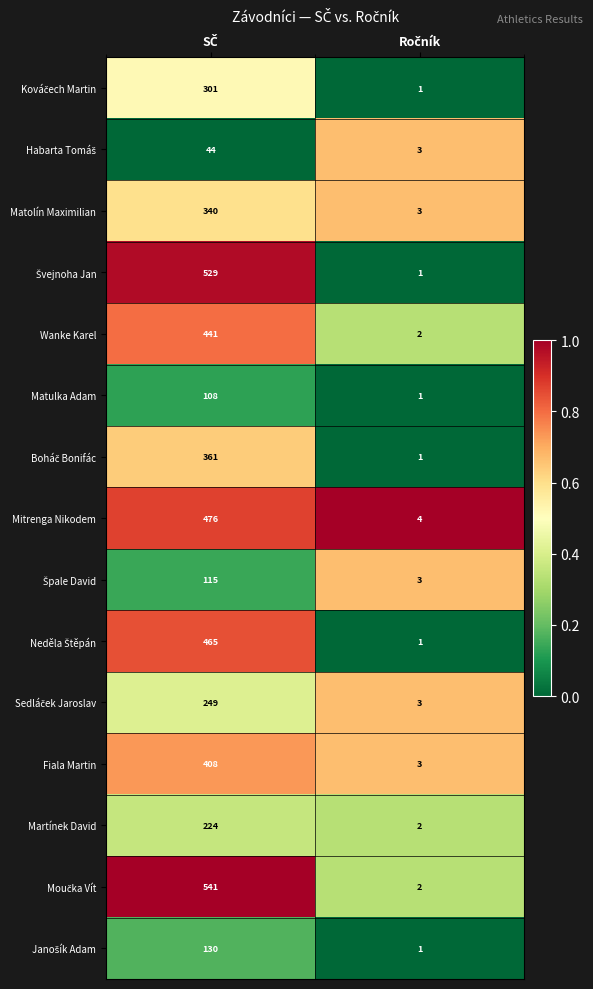

At which category is the sum across all series the highest?

SČ